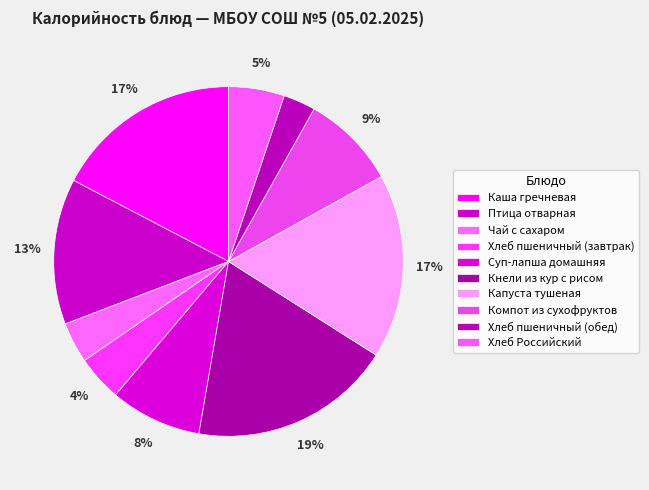

Does any single category account for the majority?

No